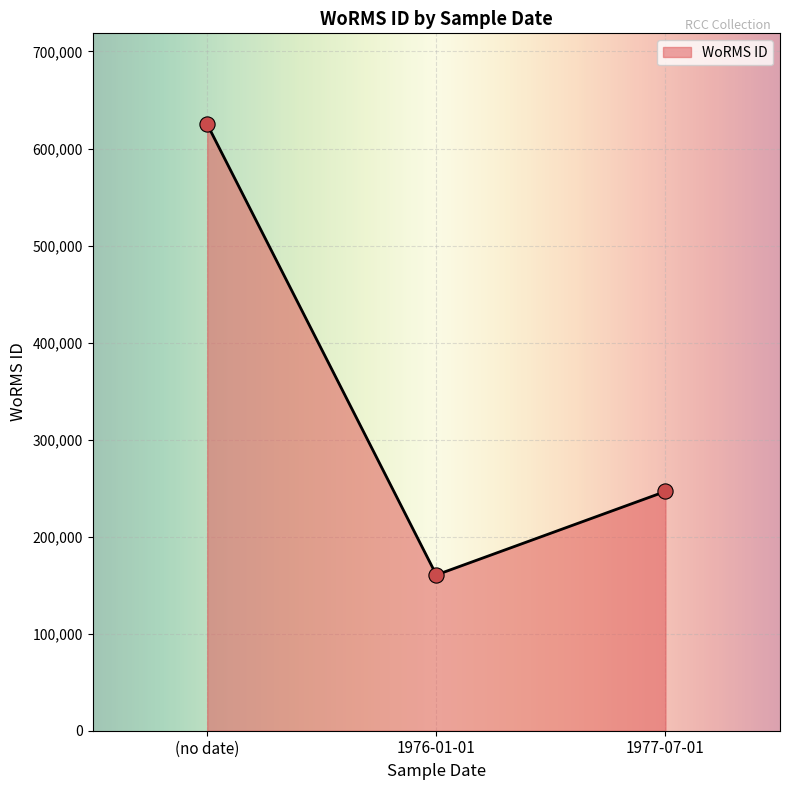

What is the ratio of the value at 1977-07-01 to the value at 1976-01-01?

1.5